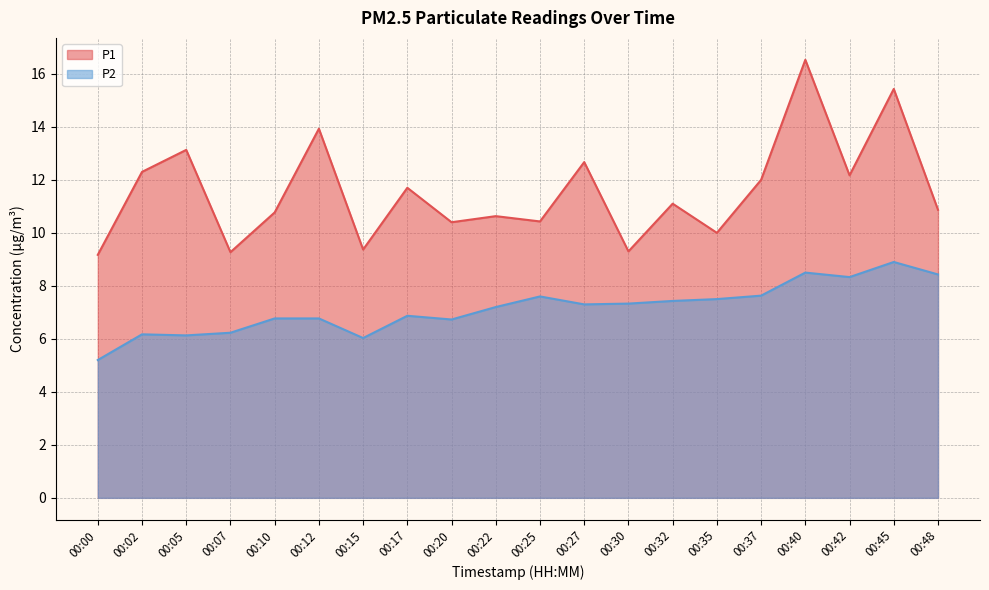

What is the value of the P1 point at the 3rd from the left?

13.1